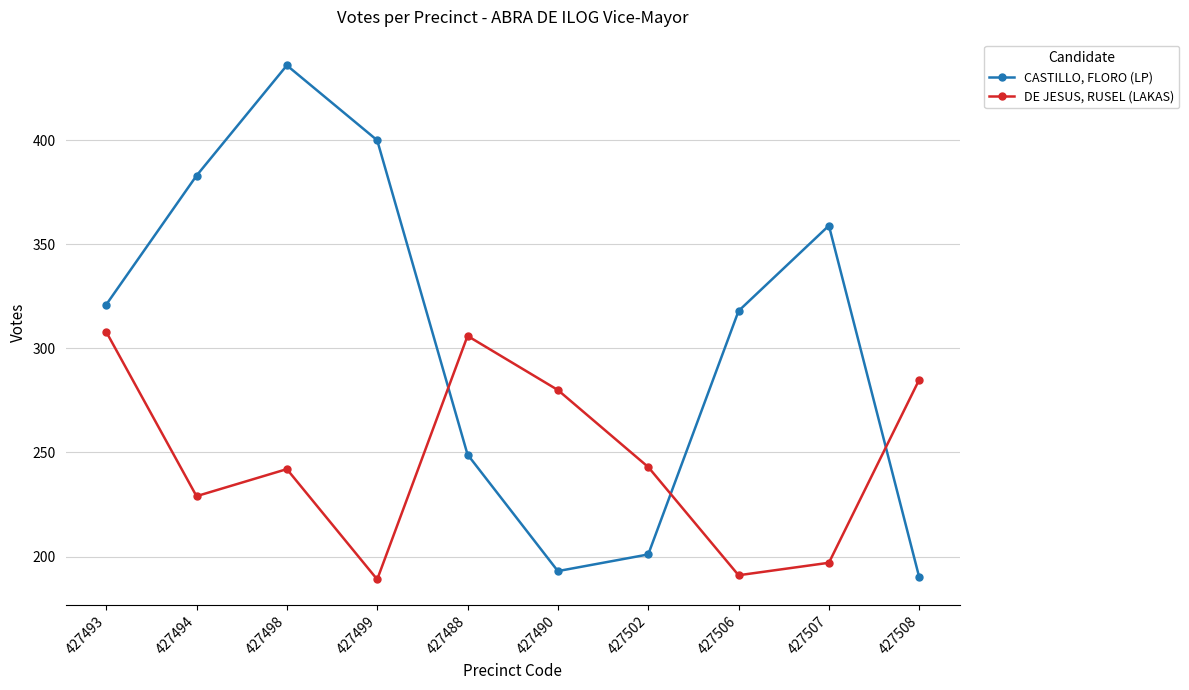

What is the sum of all CASTILLO, FLORO (LP) values?

3050